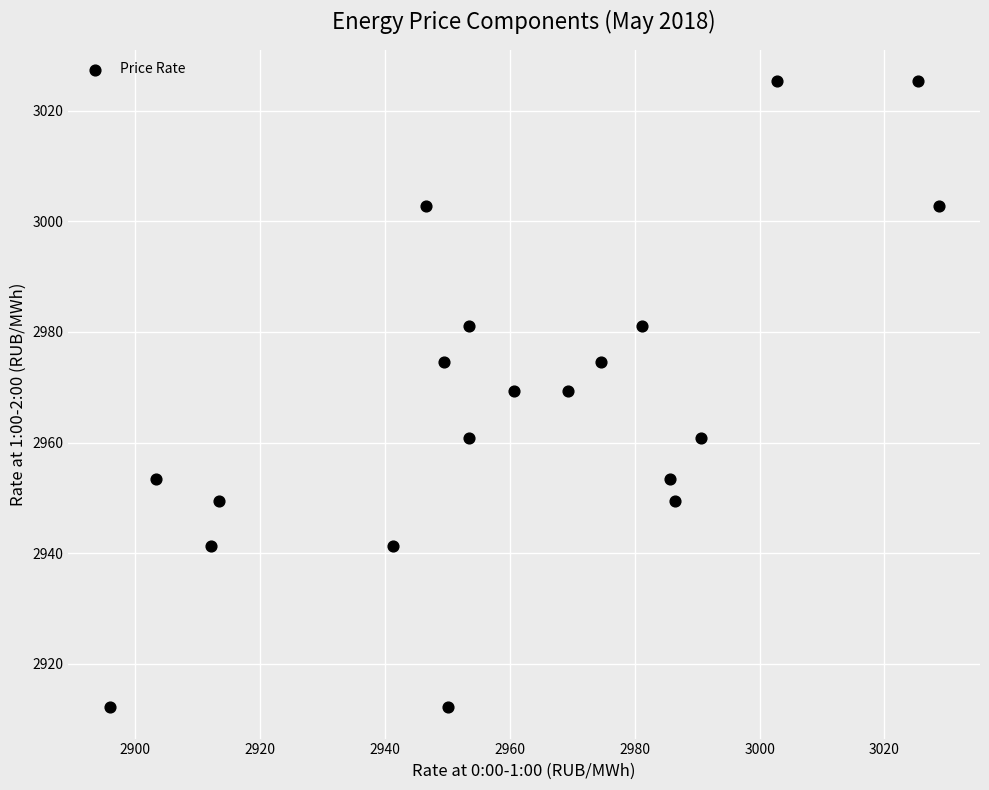

What is the range of Y values (max minus min)?

113.2